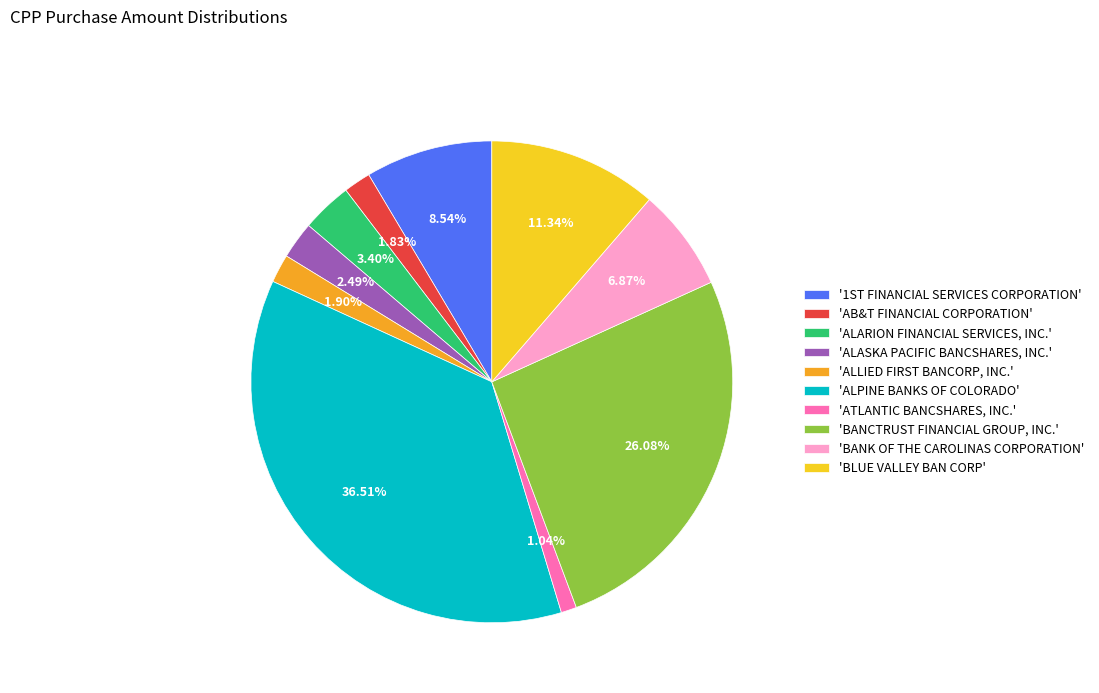

Which category has the biggest portion of the pie?

'ALPINE BANKS OF COLORADO'